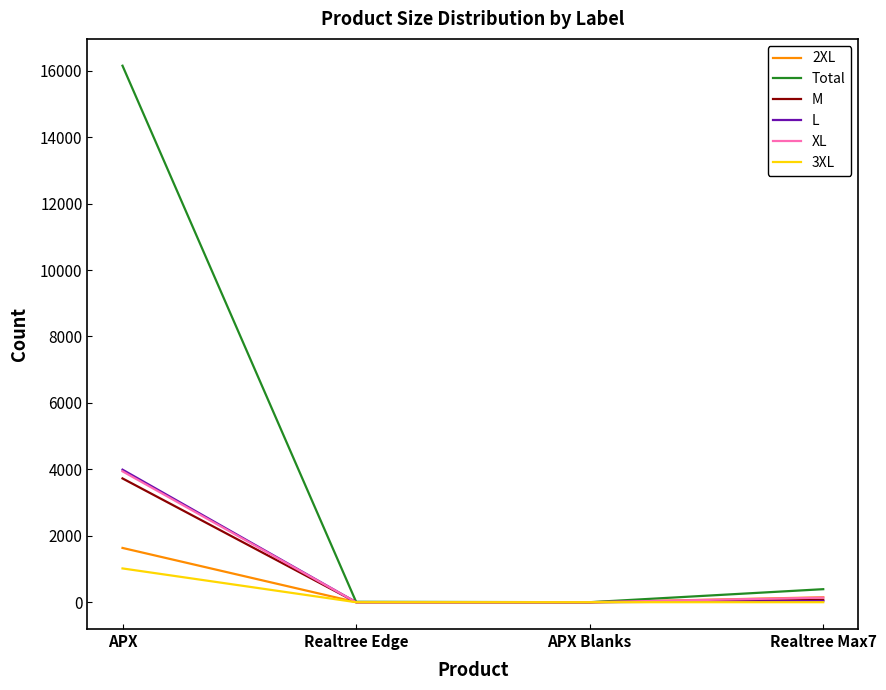

What is the greatest value displayed?

16153